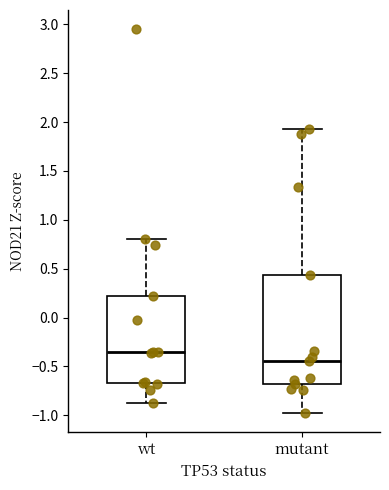

Reading left to right, transcribe this box plot: for each box, give where its median line is, the range the box spans, and where its two whiskers end, as read against the y-axis. The values are not printed on the chart, so give them approximately, as read against the axis.

wt: median -0.35, box -0.65 to 0.20, whiskers -0.90 to 0.80
mutant: median -0.45, box -0.70 to 0.45, whiskers -0.95 to 1.95